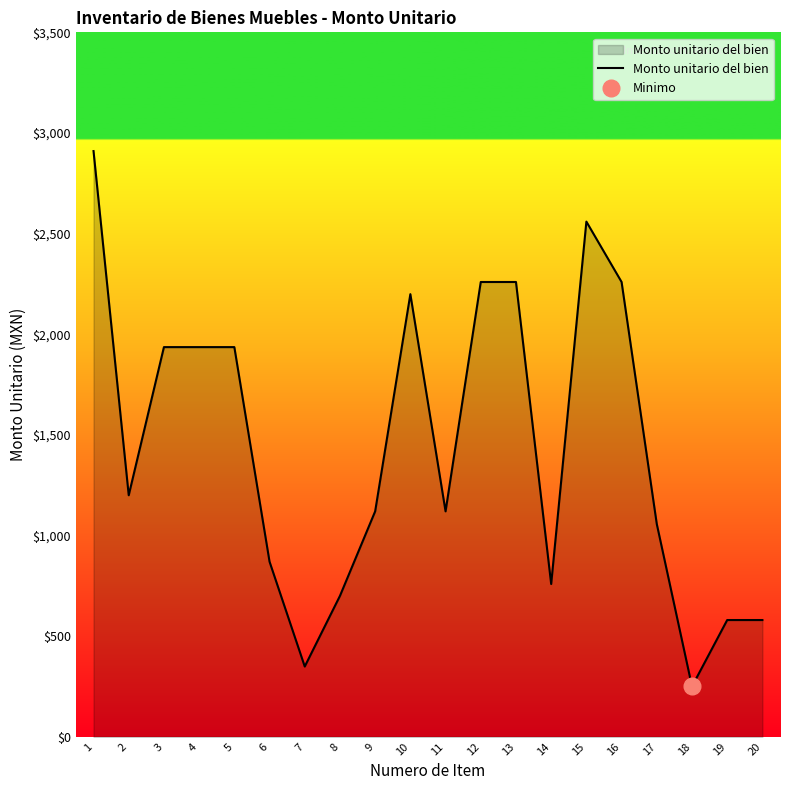

Count the number of data series in this chart.

1